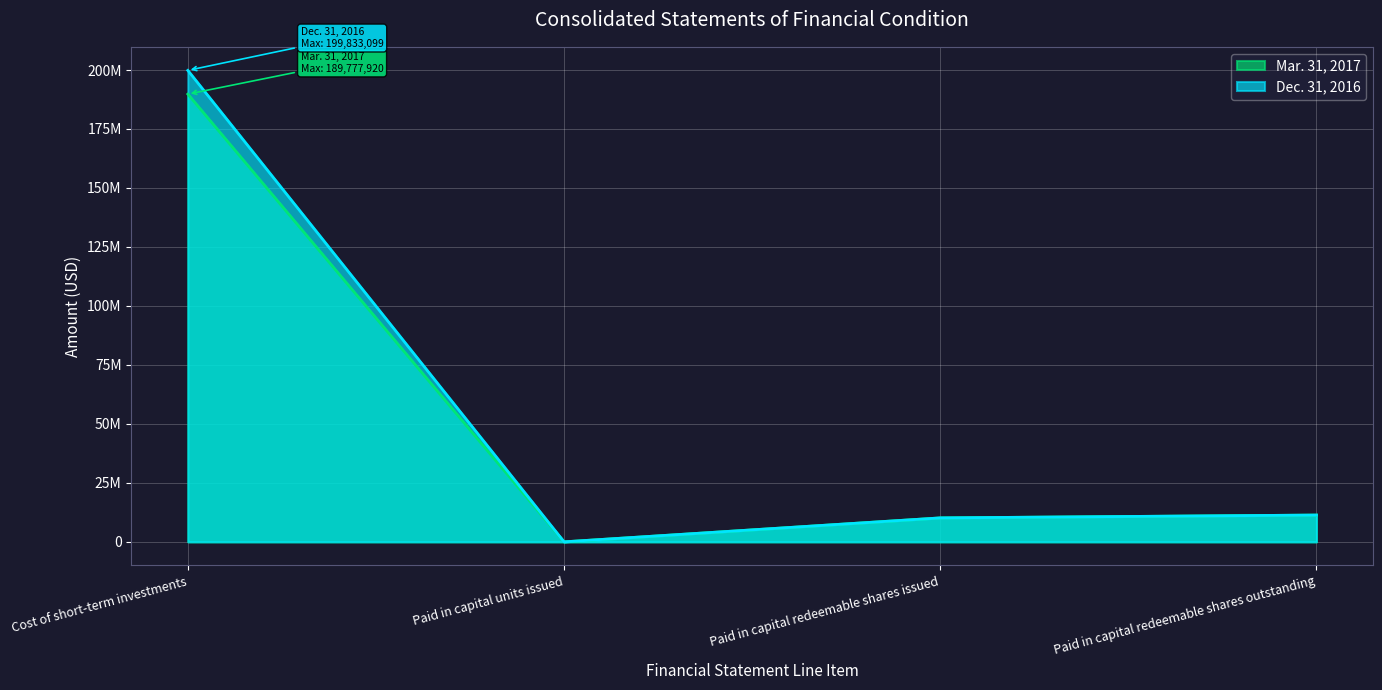

What value does the Mar. 31, 2017 series have at Cost of short-term investments?

189777920